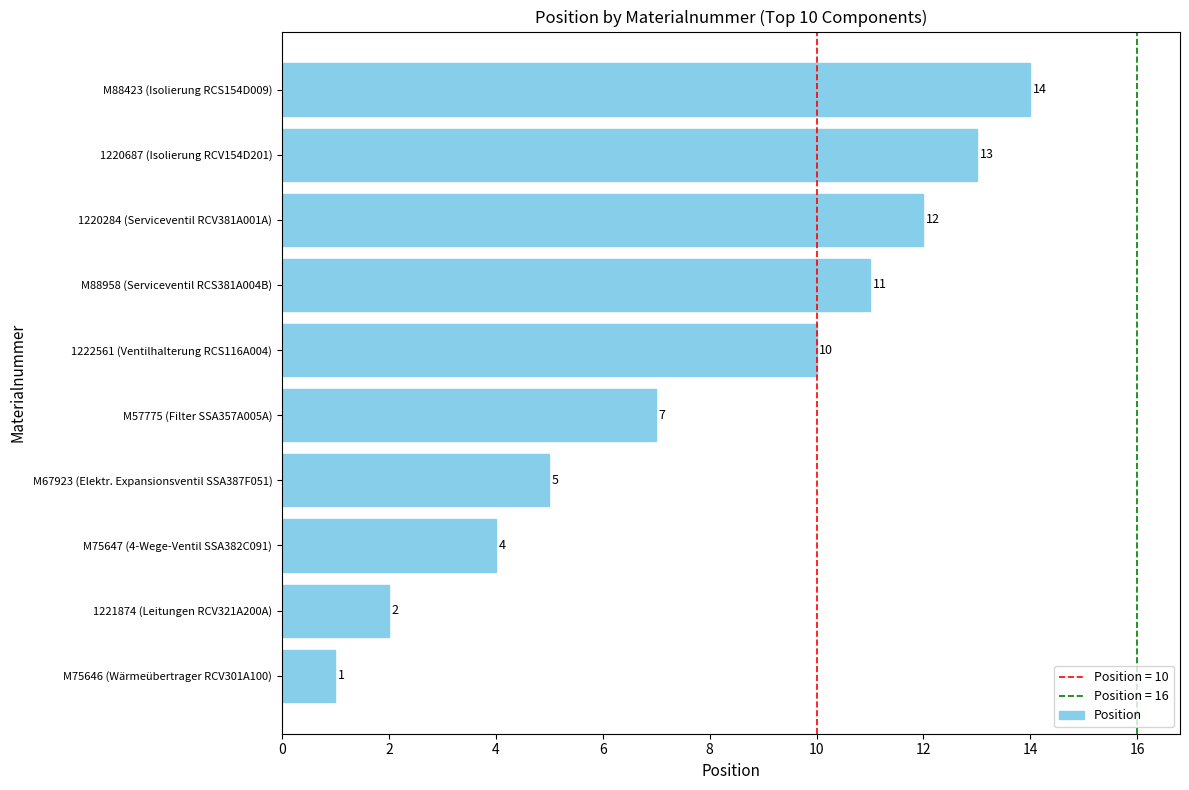

Are the bars horizontal?

Yes